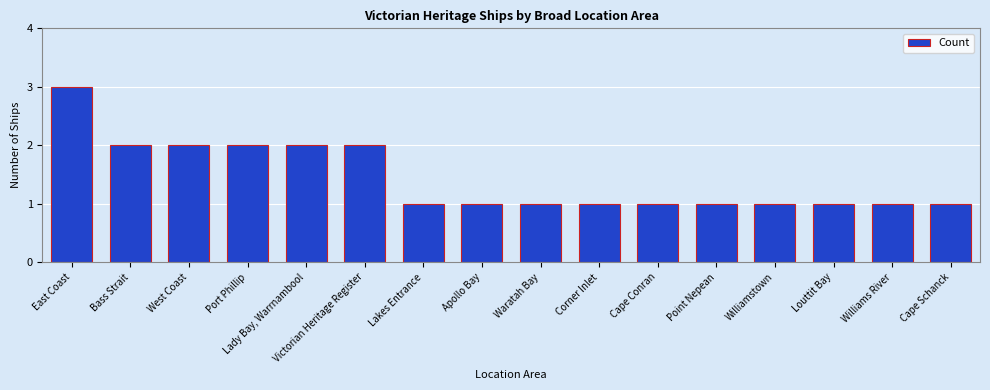

How many categories are shown in the chart?

16